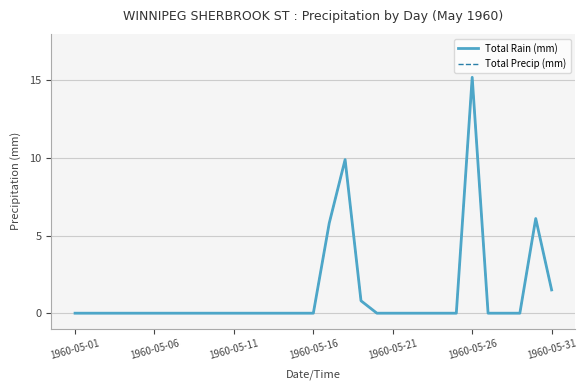

What is the average value of the Total Precip (mm) series?

1.3